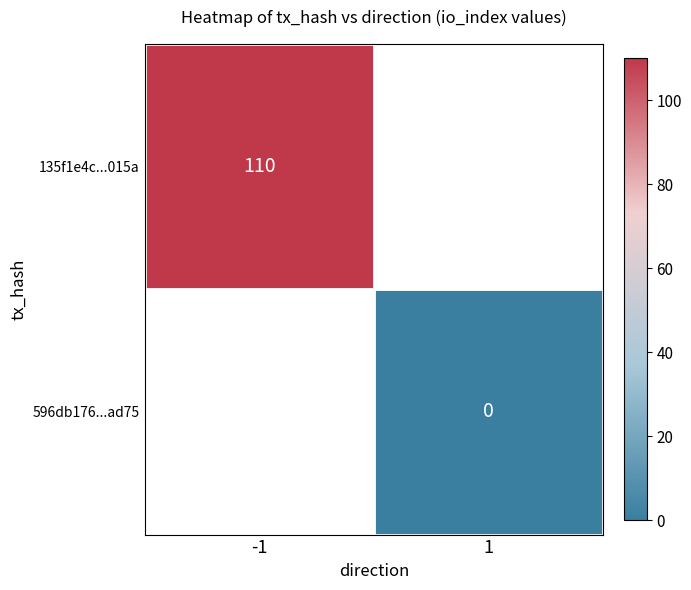

The value of 135f1e4c...015a at -1 is 144. True or false?

False